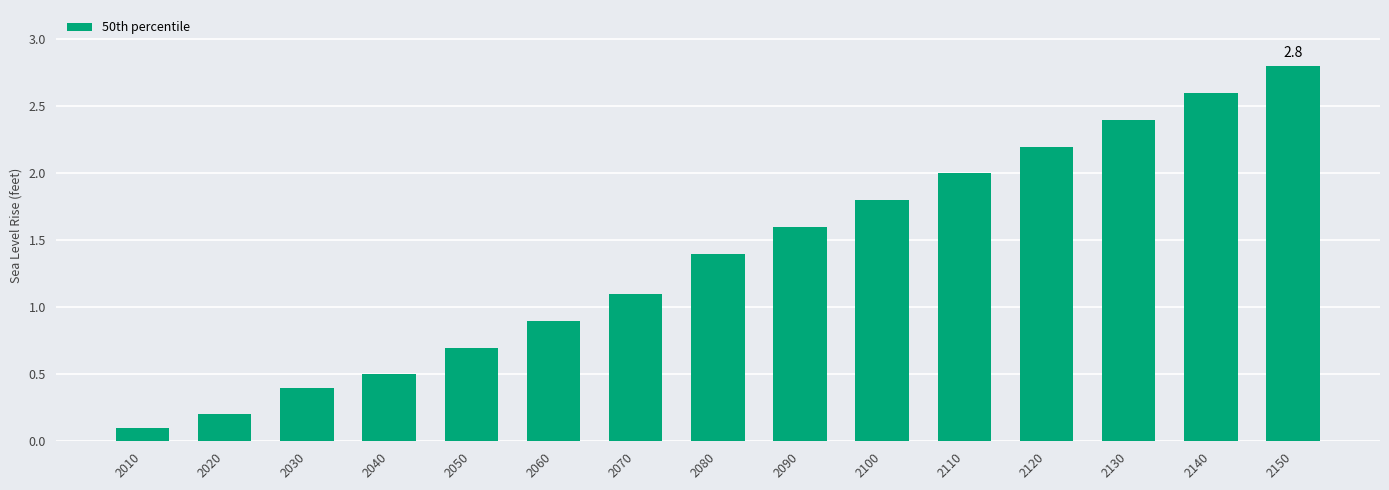

Reading left to right, extract all data points from this chart.

2010=0.1	2020=0.2	2030=0.4	2040=0.5	2050=0.7	2060=0.9	2070=1.1	2080=1.4	2090=1.6	2100=1.8	2110=2.0	2120=2.2	2130=2.4	2140=2.6	2150=2.8